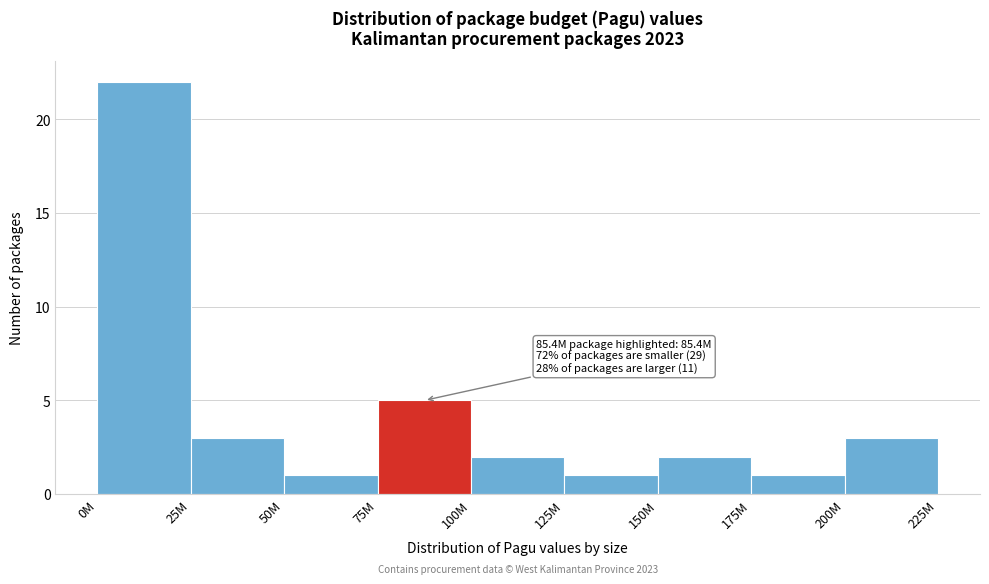

Reading left to right, list all the values displayed in this chart.

22	3	1	5	2	1	2	1	3